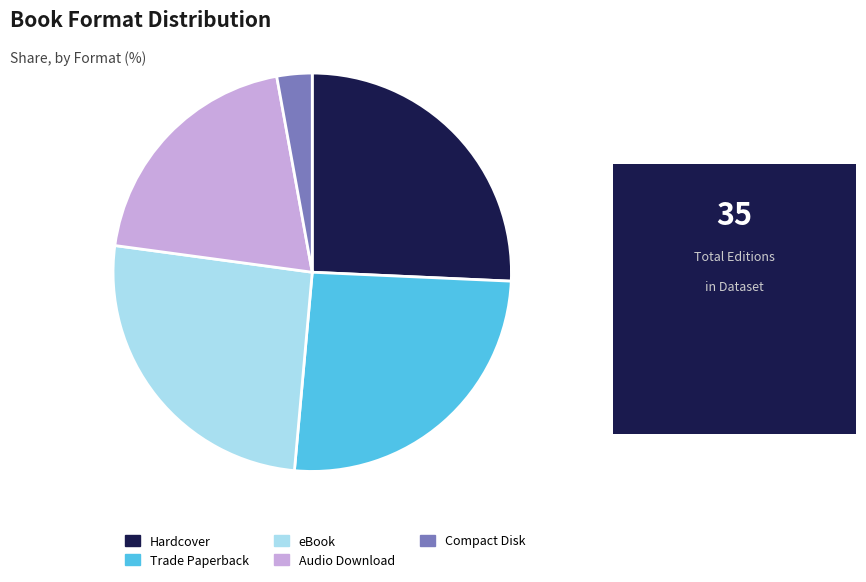

Approximately how many times larger is the value at Compact Disk compared to Audio Download?

0.1